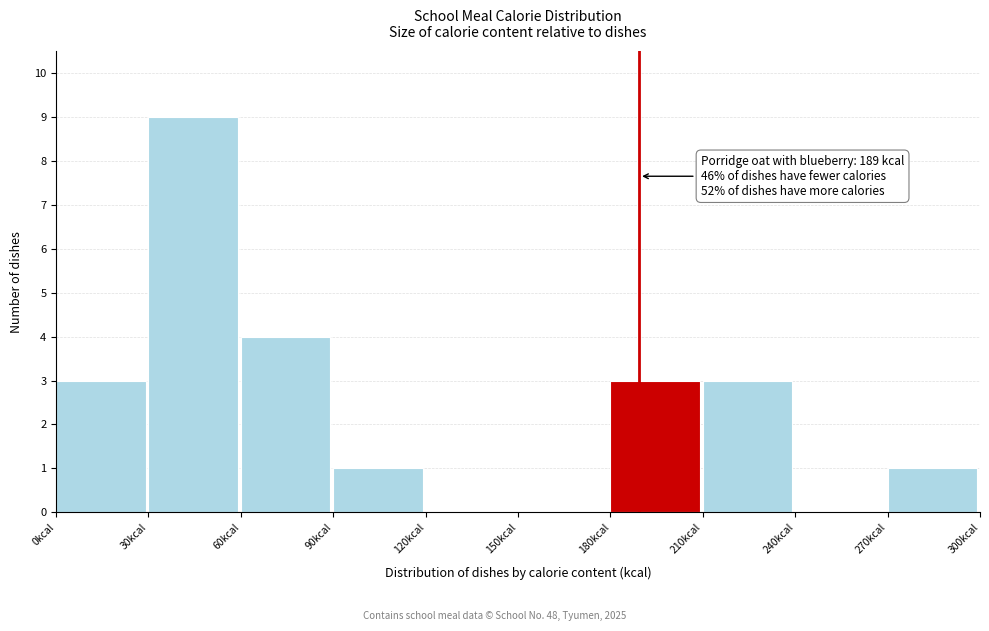

Over which range of the x-axis is the bar tallest?

30 to 60